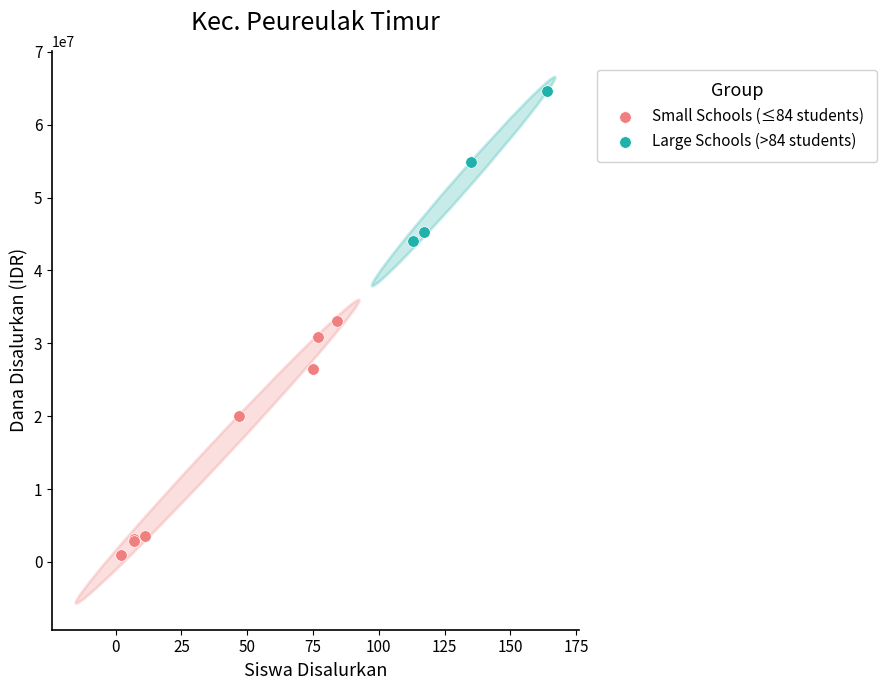

Which series contains the highest Y value?

Large Schools (>84 students)